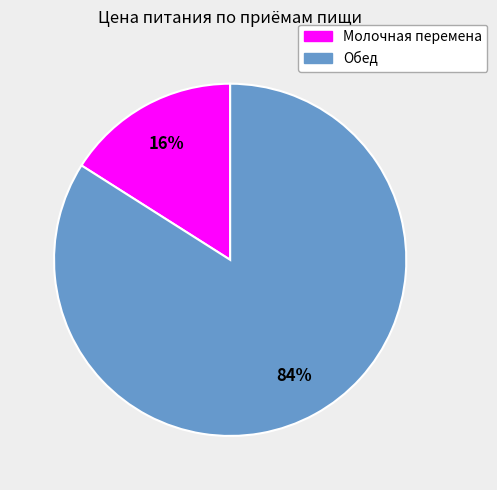

To the nearest percent, what is the difference between the largest and smallest slice percentages?

68%